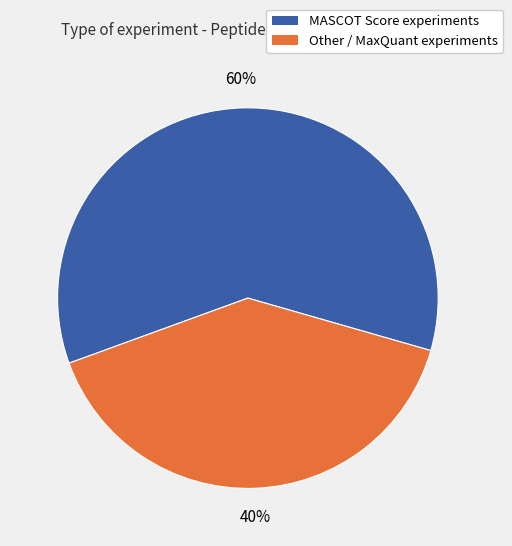

Is there a majority slice in this chart?

Yes